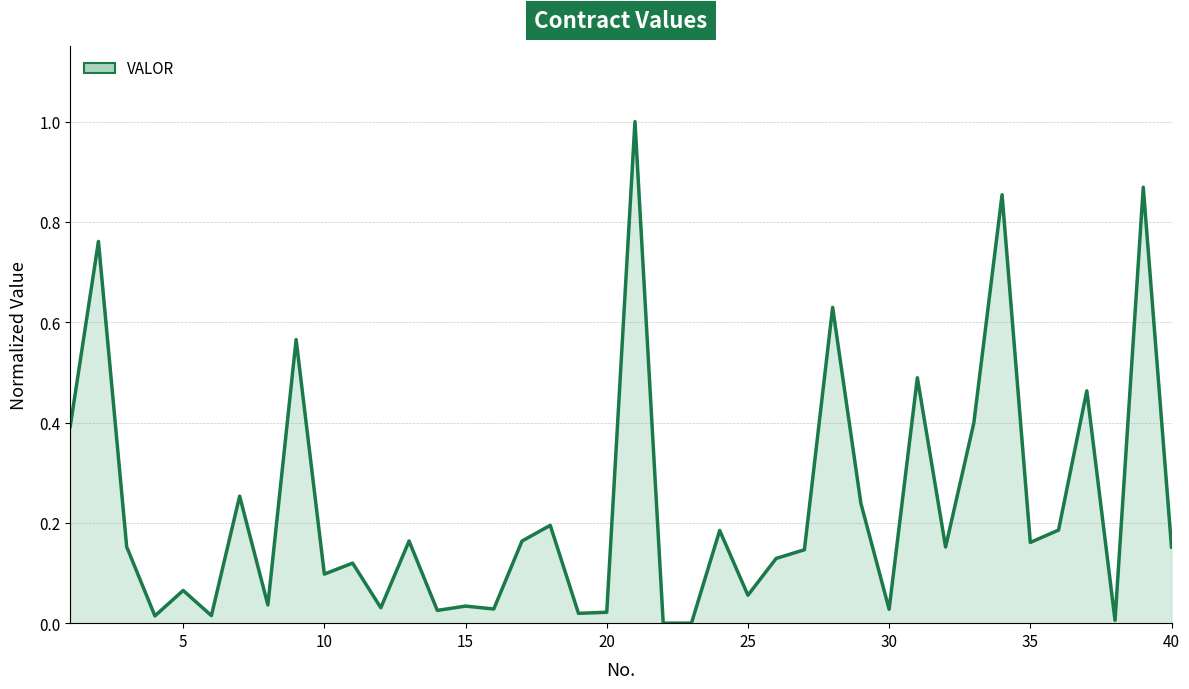

What is the greatest value displayed?

1.0